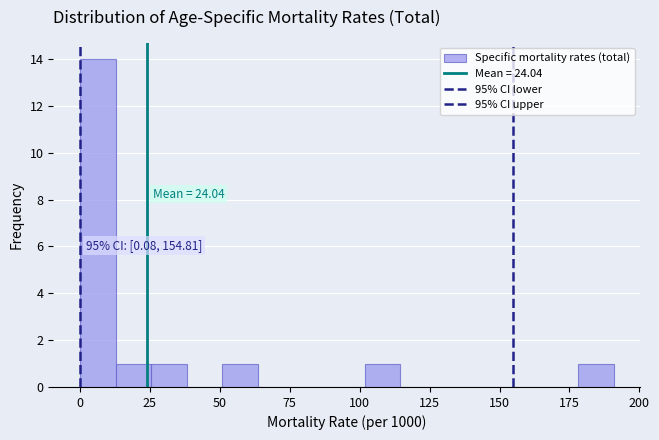

Read against the x-axis, roughly where is the centre of the tallest bar?

5